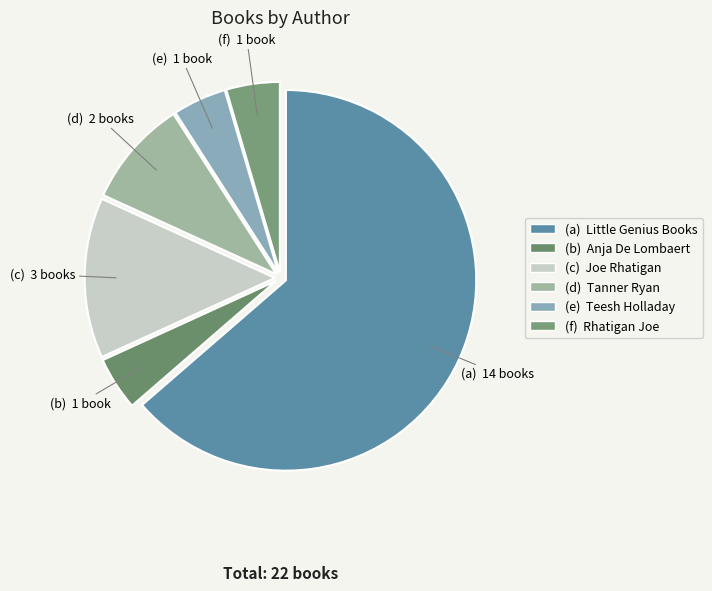

How many segments does this pie chart have?

6